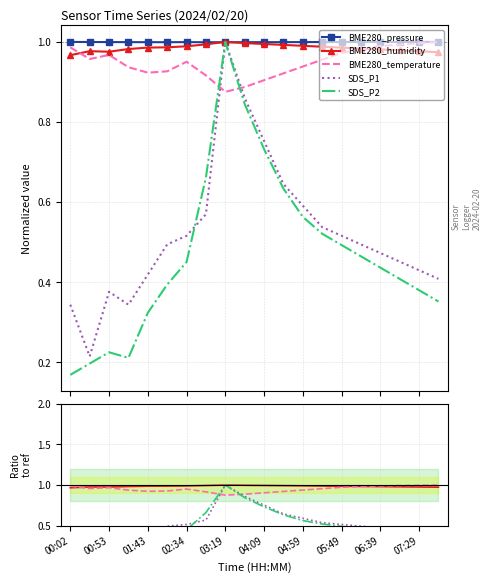

What is the average value of the BME280_pressure series?

1.0